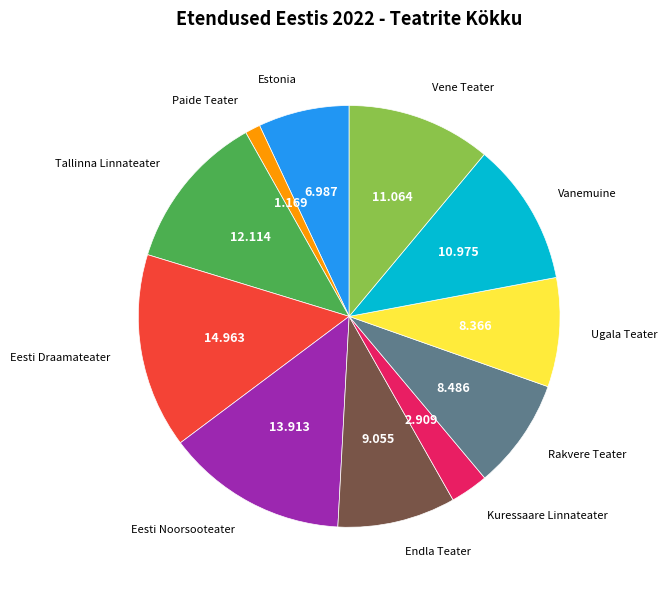

Is there any slice that represents more than half of the pie?

No